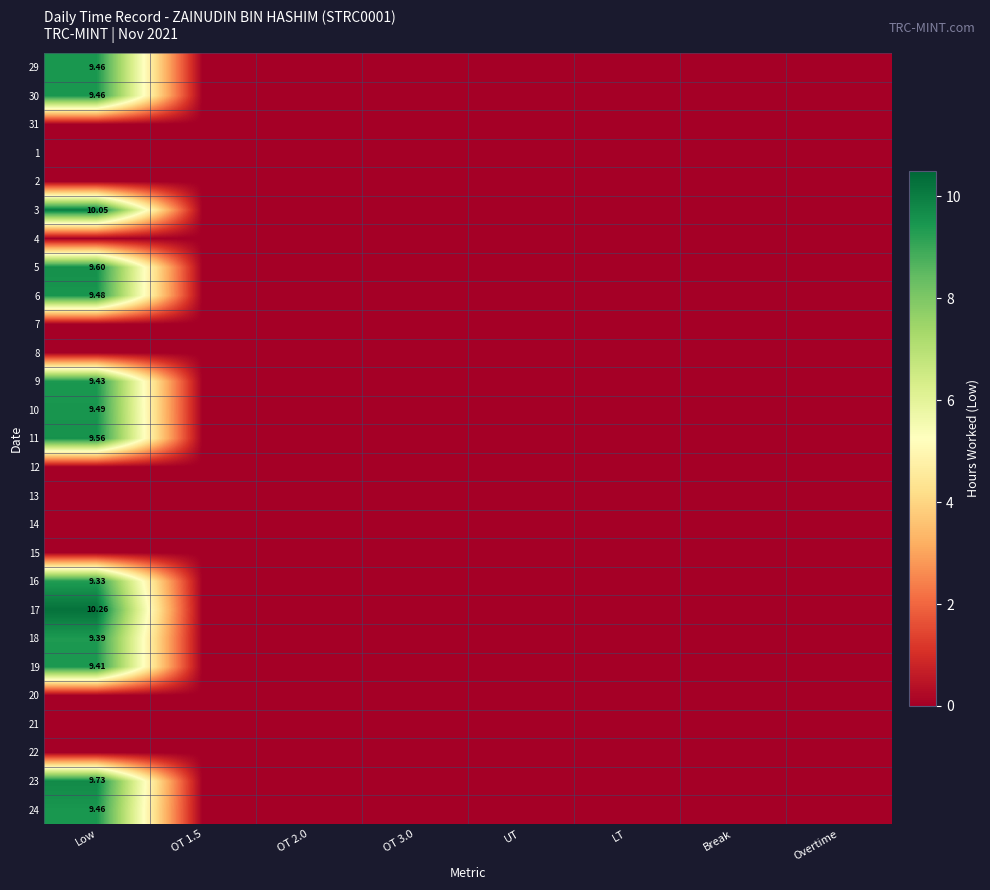

List the series in order of their peak value, highest first.

17, 3, 23, 5, 11, 10, 6, 29, 30, 24, 9, 19, 18, 16, 31, 1, 2, 4, 7, 8, 12, 13, 14, 15, 20, 21, 22